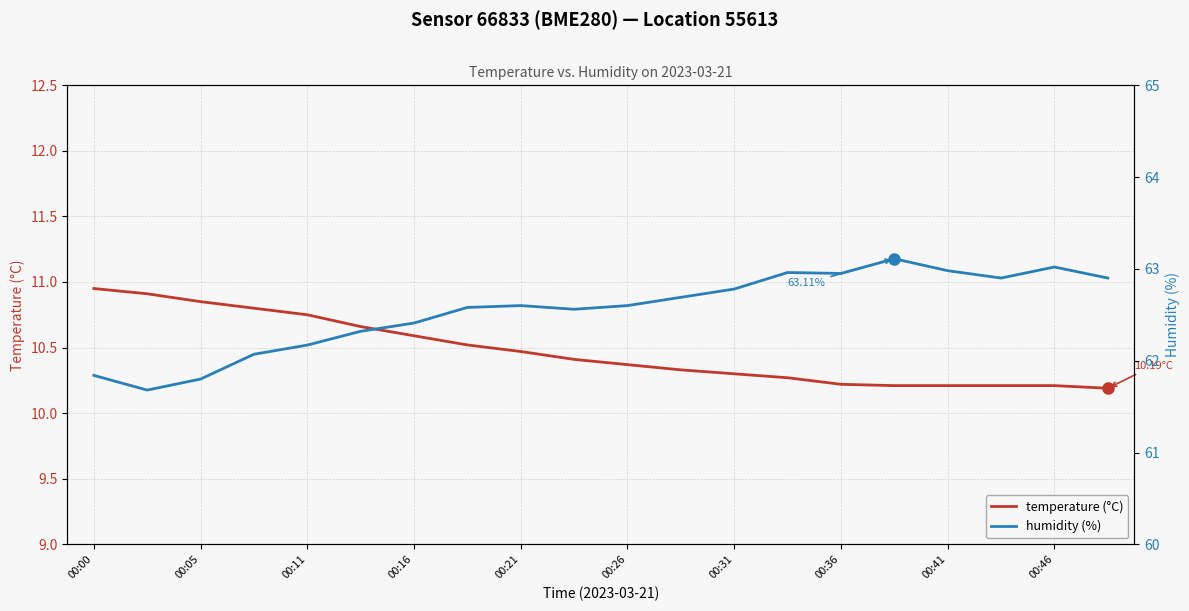

What is the maximum value shown in the chart?

63.1